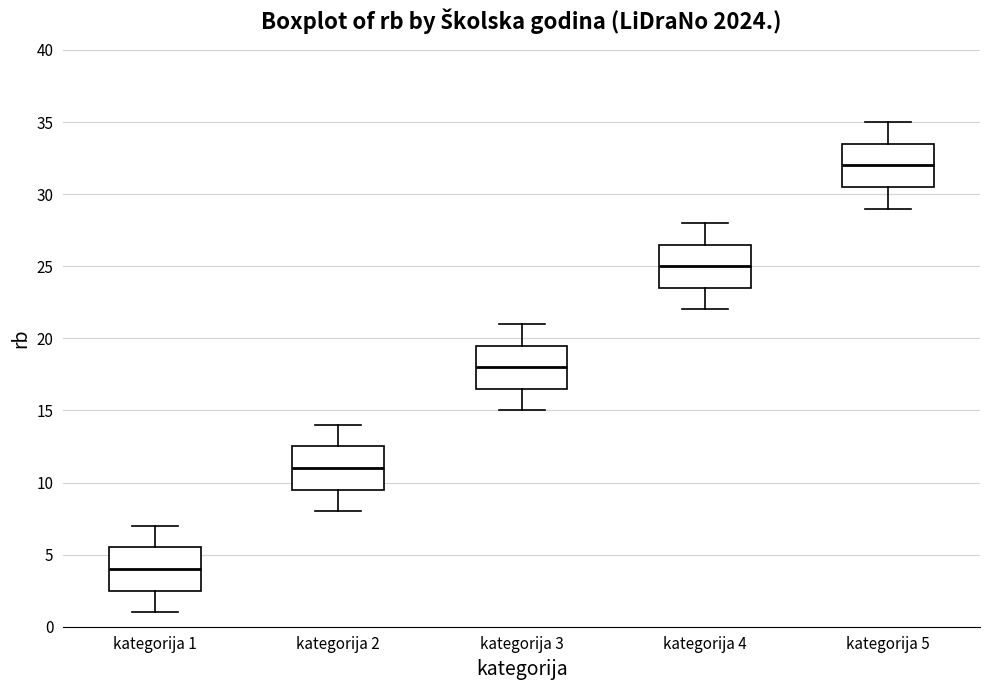

Reading left to right, transcribe this box plot: for each box, give where its median line is, the range the box spans, and where its two whiskers end, as read against the y-axis. The values are not printed on the chart, so give them approximately, as read against the axis.

kategorija 1: median 4.0, box 2.5 to 5.5, whiskers 1.0 to 7.0
kategorija 2: median 11.0, box 9.5 to 12.5, whiskers 8.0 to 14.0
kategorija 3: median 18.0, box 16.5 to 19.5, whiskers 15.0 to 21.0
kategorija 4: median 25.0, box 23.5 to 26.5, whiskers 22.0 to 28.0
kategorija 5: median 32.0, box 30.5 to 33.5, whiskers 29.0 to 35.0